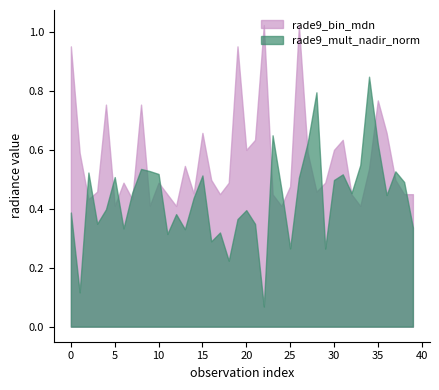

Is the value of rade9_mult_nadir_norm at 18 greater than the value of rade9_bin_mdn at 28?

No